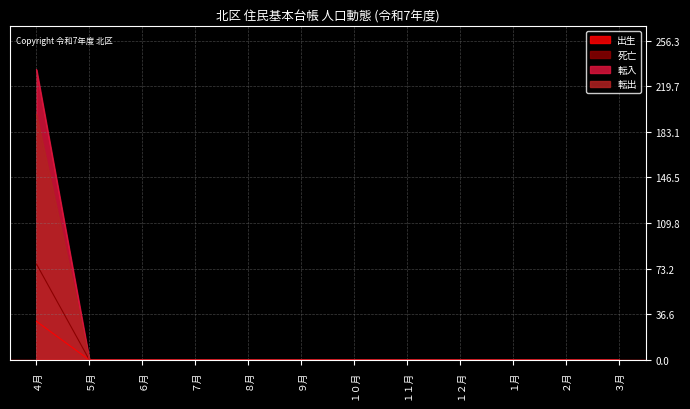

Which series has the largest total across all categories?

転入